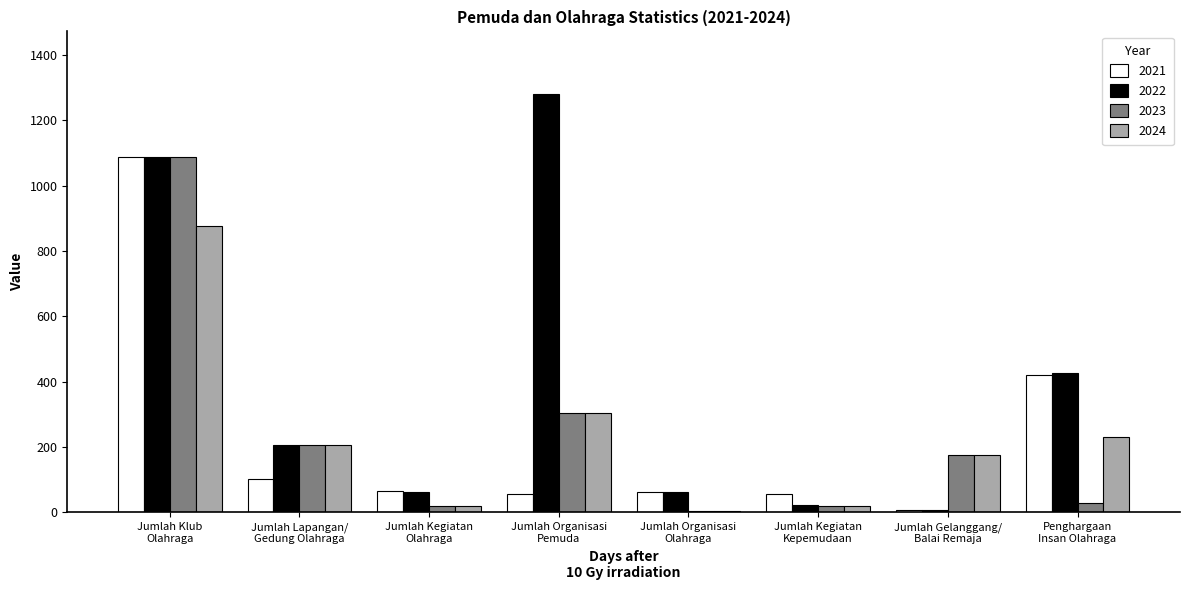

How many groups of bars are there?

8